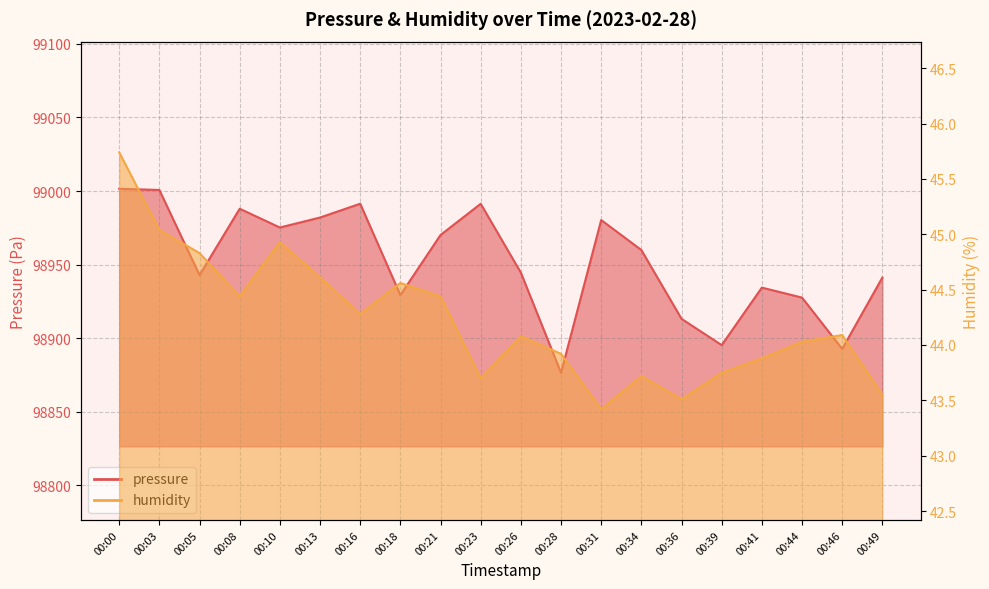

Where is humidity nearest to the value 44?

00:44